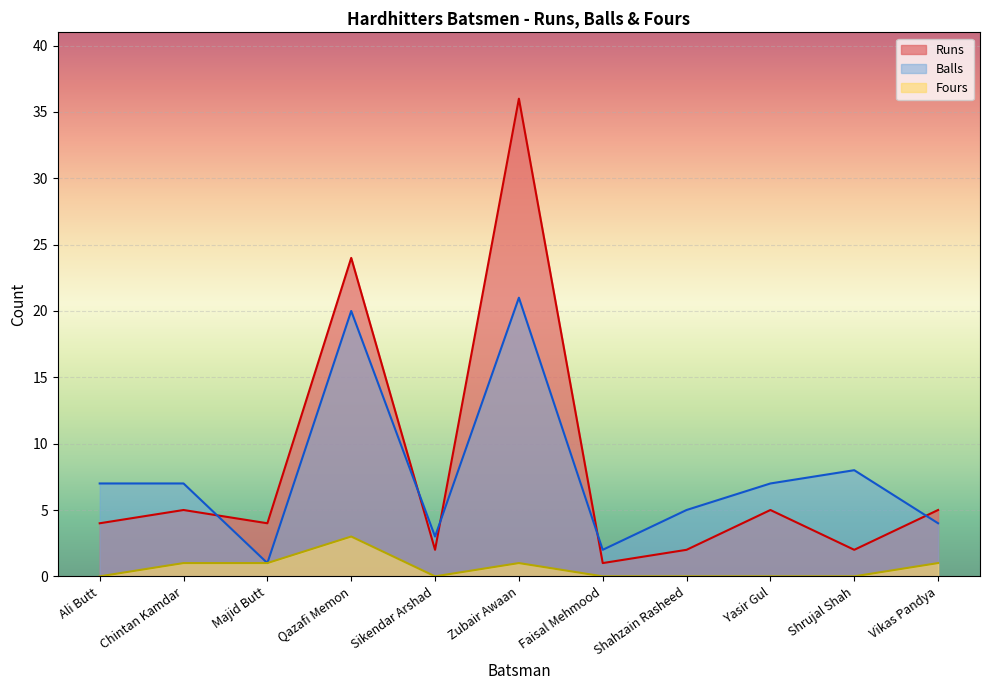

Rank the series at Vikas Pandya from lowest to highest value.

Fours, Balls, Runs